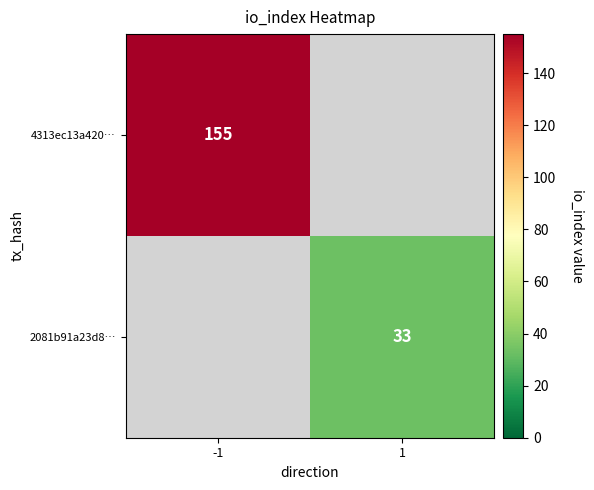

The 4313ec13a420… series shows 252 at -1. True or false?

False